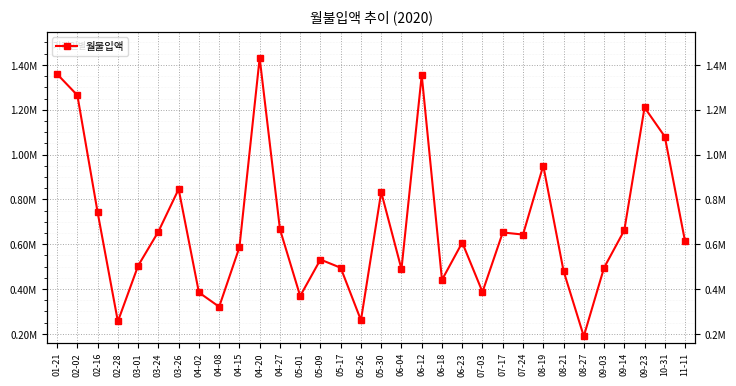

Where is the first local maximum?

03-26